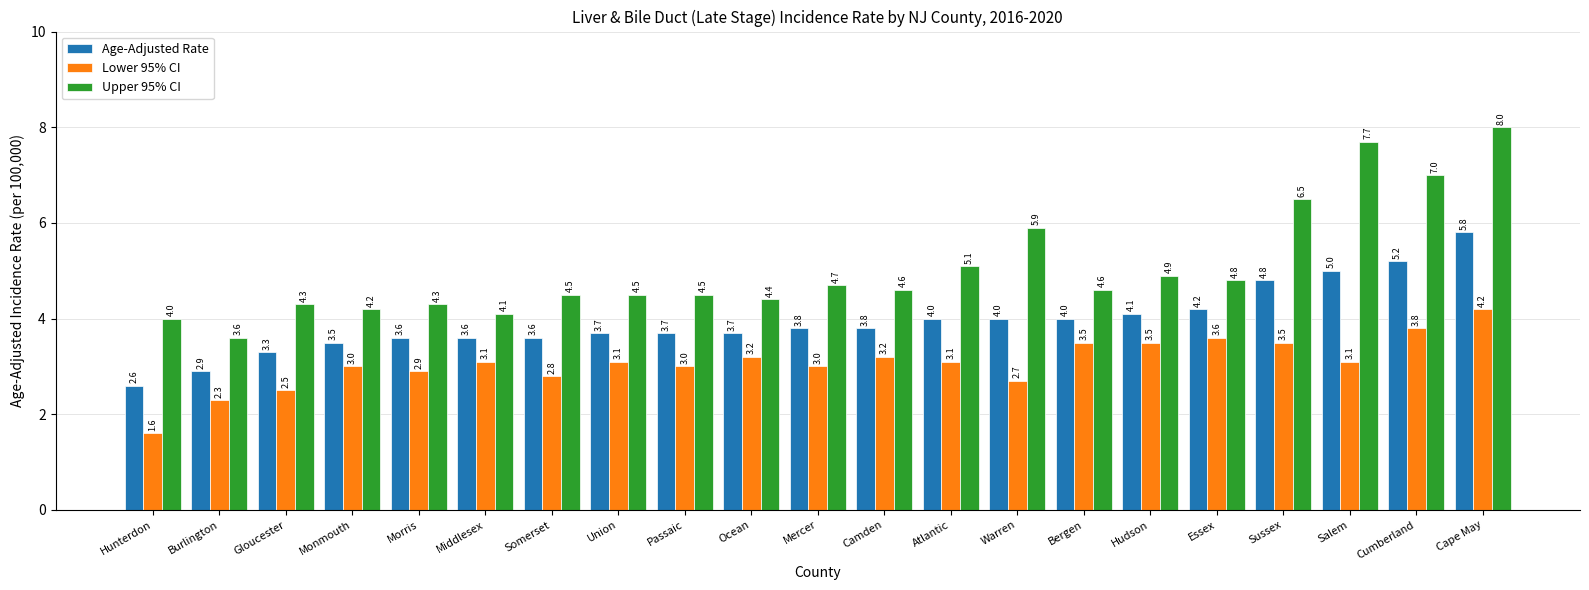

What is the average value of the Lower 95% CI series?

3.1